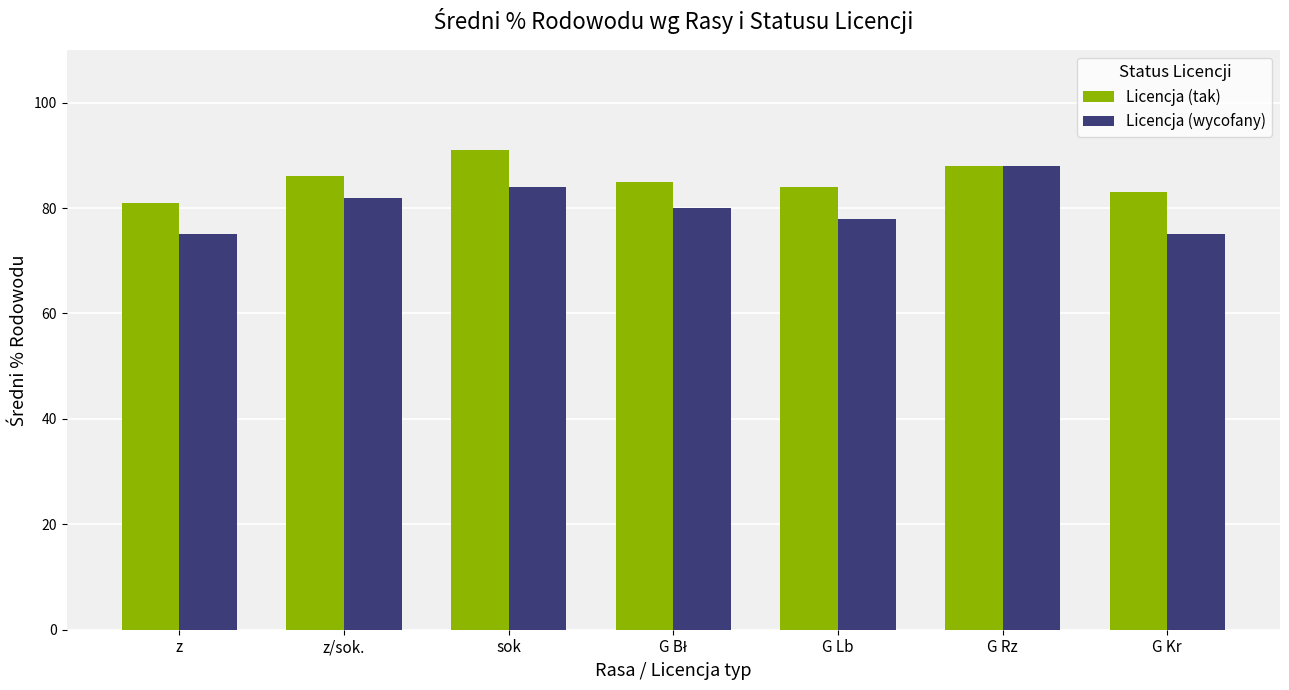

Which series has the largest range (max minus min)?

Licencja (wycofany)